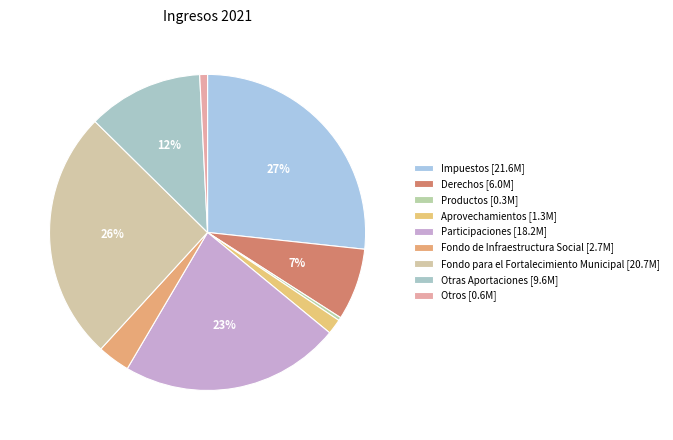

How many slices are in this pie chart?

9